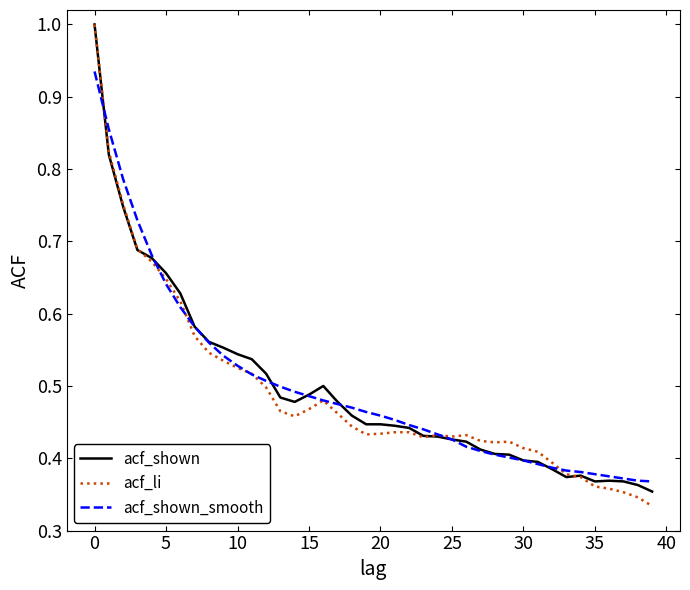

What is the maximum value for acf_li?

1.0